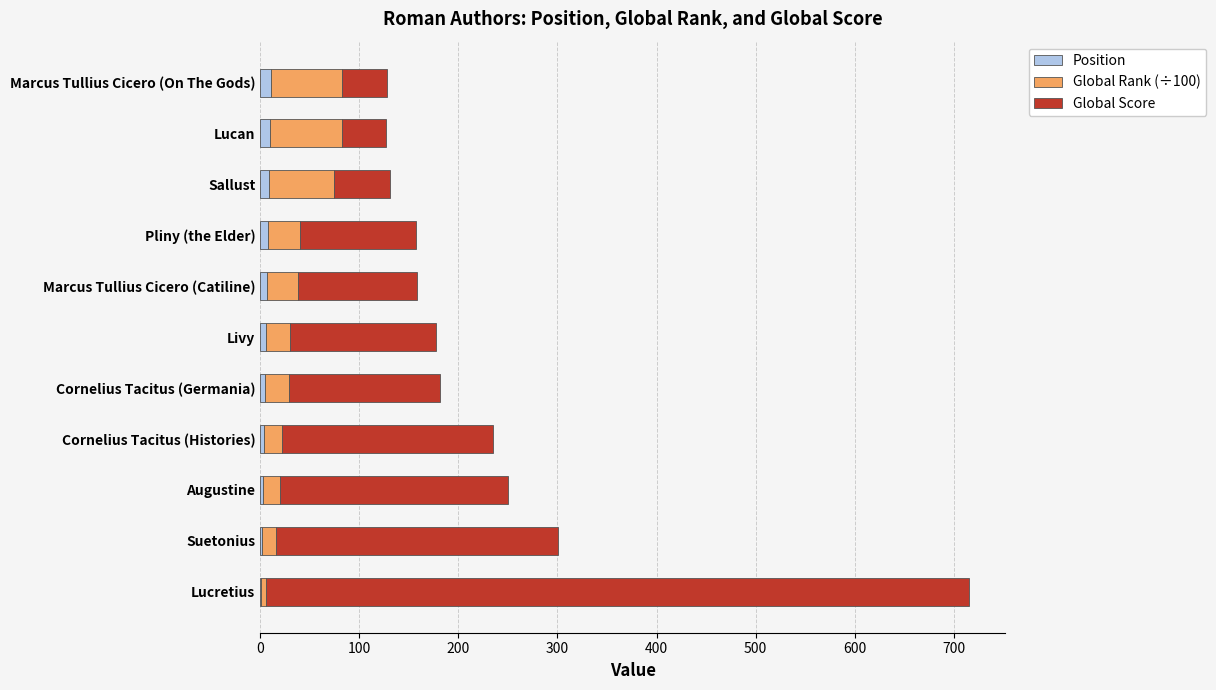

What are all the series names shown in the legend?

Position, Global Rank (÷100), Global Score